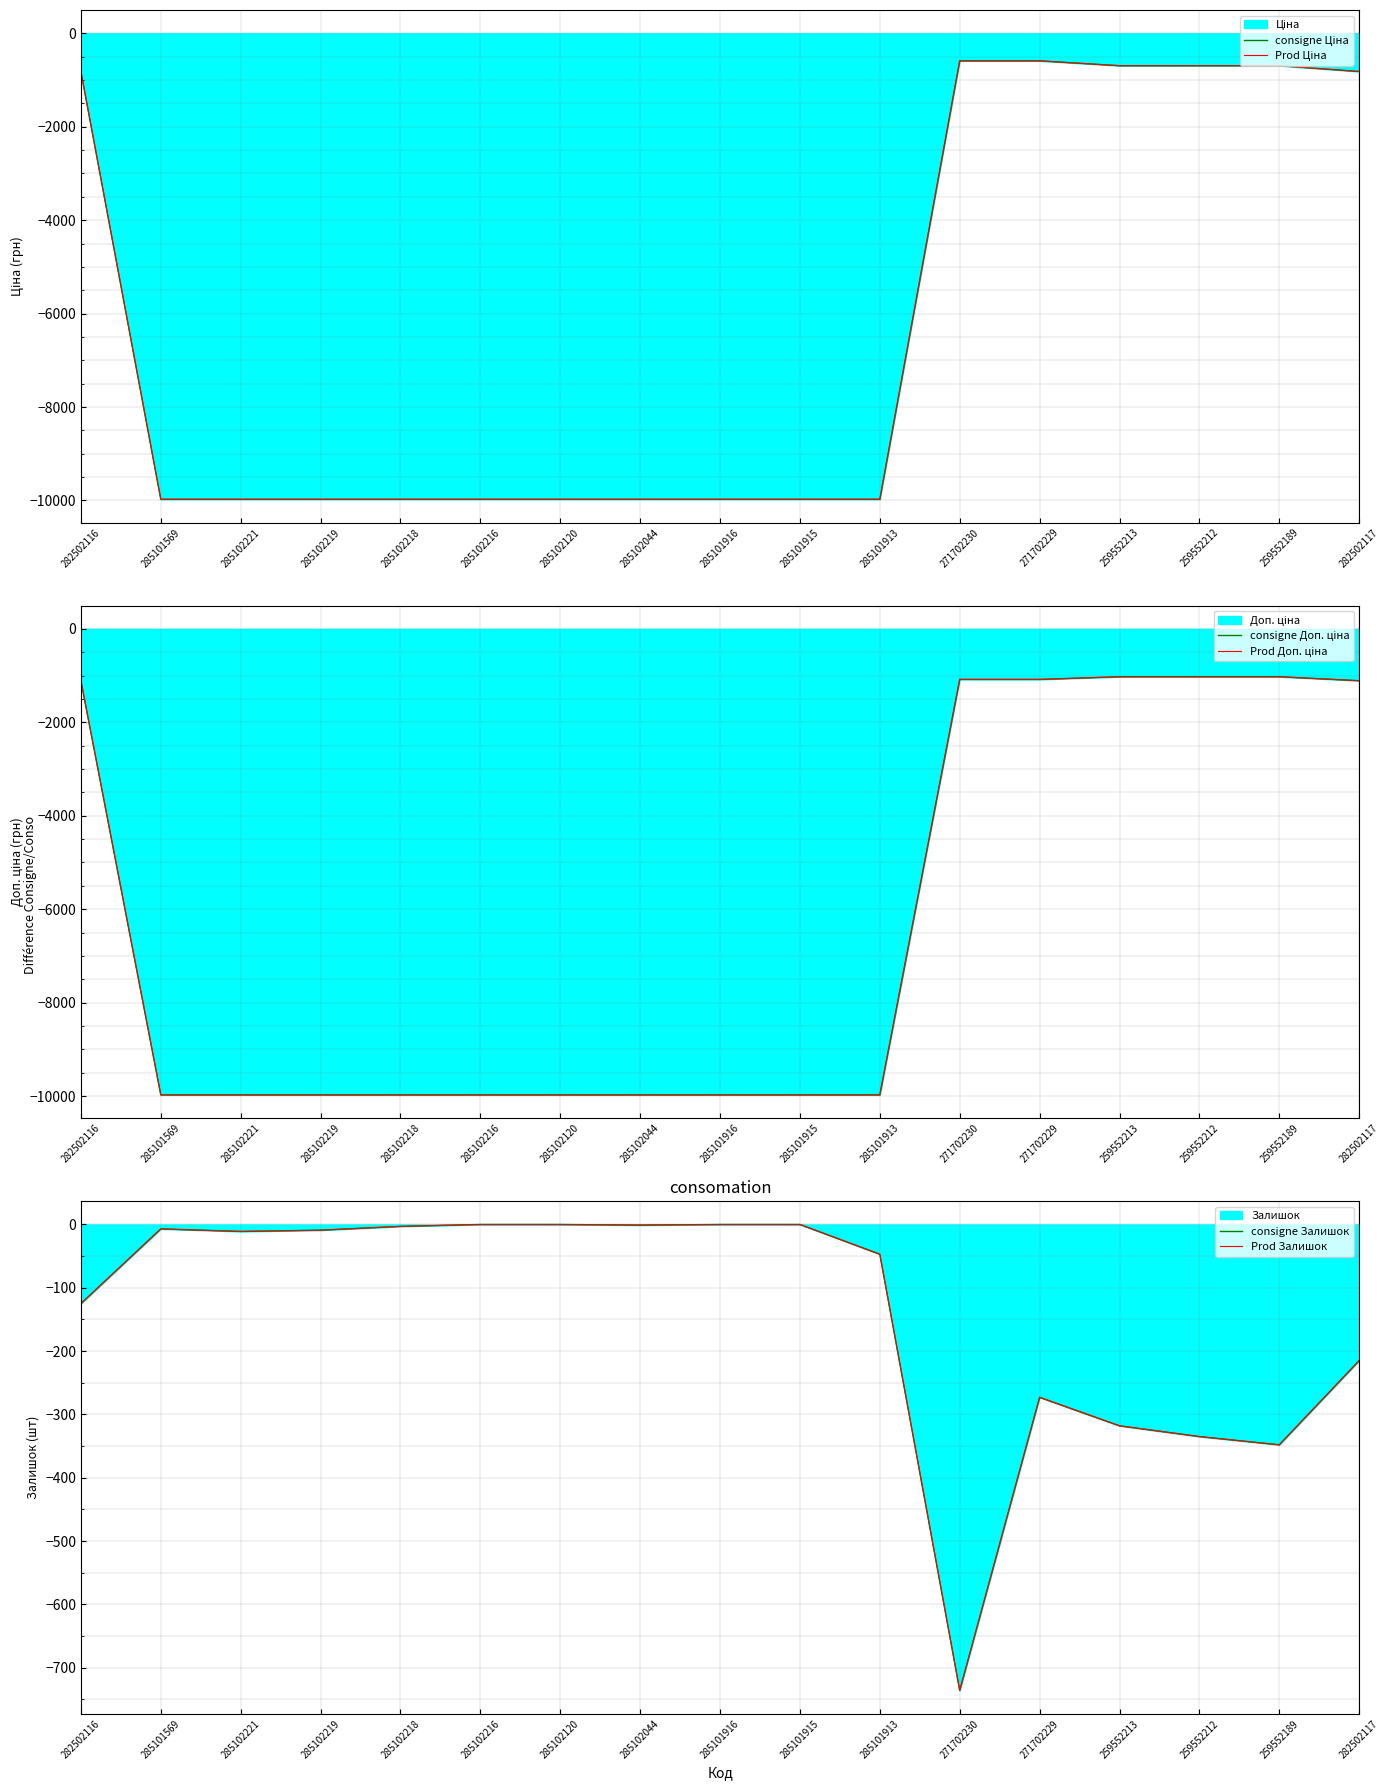

Reading right to left, list all the values displayed in this chart.

consigne Ціна: -818.5	-693.7	-693.7	-693.7	-589.9	-589.9	-9975.0	-9975.0	-9975.0	-9975.0	-9975.0	-9975.0	-9975.0	-9975.0	-9975.0	-9975.0	-818.5
Prod Ціна: -818.5	-693.7	-693.7	-693.7	-589.9	-589.9	-9975.0	-9975.0	-9975.0	-9975.0	-9975.0	-9975.0	-9975.0	-9975.0	-9975.0	-9975.0	-818.5
consigne Доп. ціна: -1109.2	-1024.6	-1024.6	-1024.6	-1081.7	-1081.7	-9975.0	-9975.0	-9975.0	-9975.0	-9975.0	-9975.0	-9975.0	-9975.0	-9975.0	-9975.0	-1109.2
Prod Доп. ціна: -1109.2	-1024.6	-1024.6	-1024.6	-1081.7	-1081.7	-9975.0	-9975.0	-9975.0	-9975.0	-9975.0	-9975.0	-9975.0	-9975.0	-9975.0	-9975.0	-1109.2
consigne Залишок: -215.0	-348.0	-335.0	-318.0	-273.0	-736.0	-47.0	0.0	0.0	-1.0	0.0	0.0	-3.0	-9.0	-11.0	-7.0	-125.0
Prod Залишок: -215.0	-348.0	-335.0	-318.0	-273.0	-736.0	-47.0	0.0	0.0	-1.0	0.0	0.0	-3.0	-9.0	-11.0	-7.0	-125.0